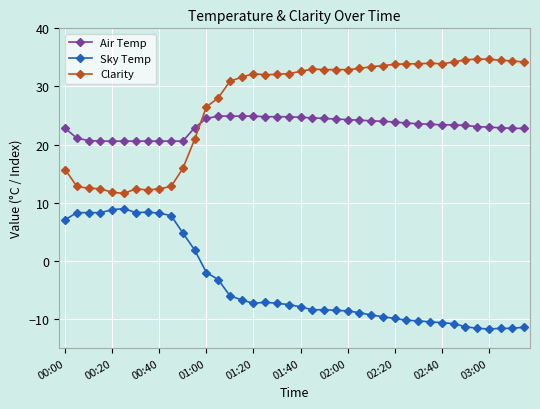

What is the value of the Sky Temp point at the 3rd from the left?

8.3